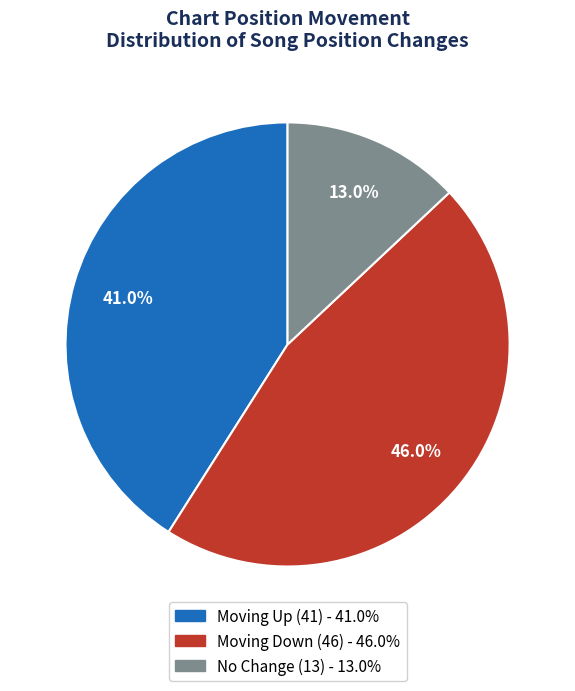

Is there a majority slice in this chart?

No